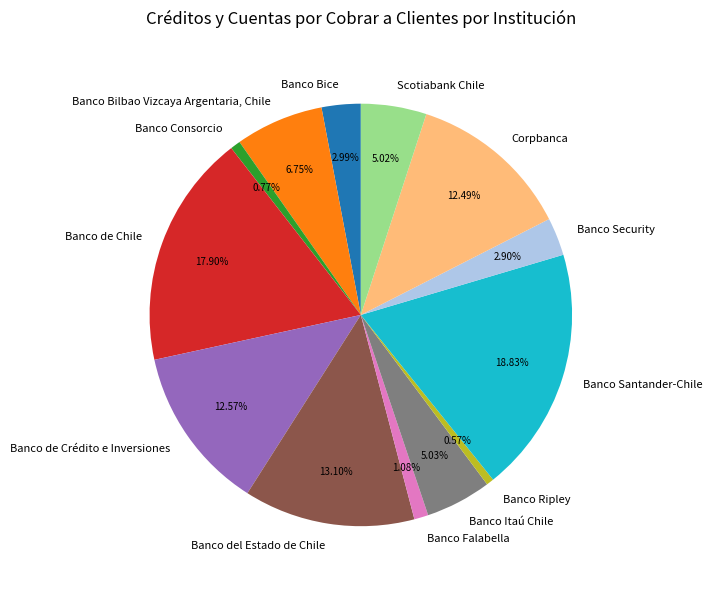

What percentage is the Banco Consorcio slice, to the nearest percent?

1%